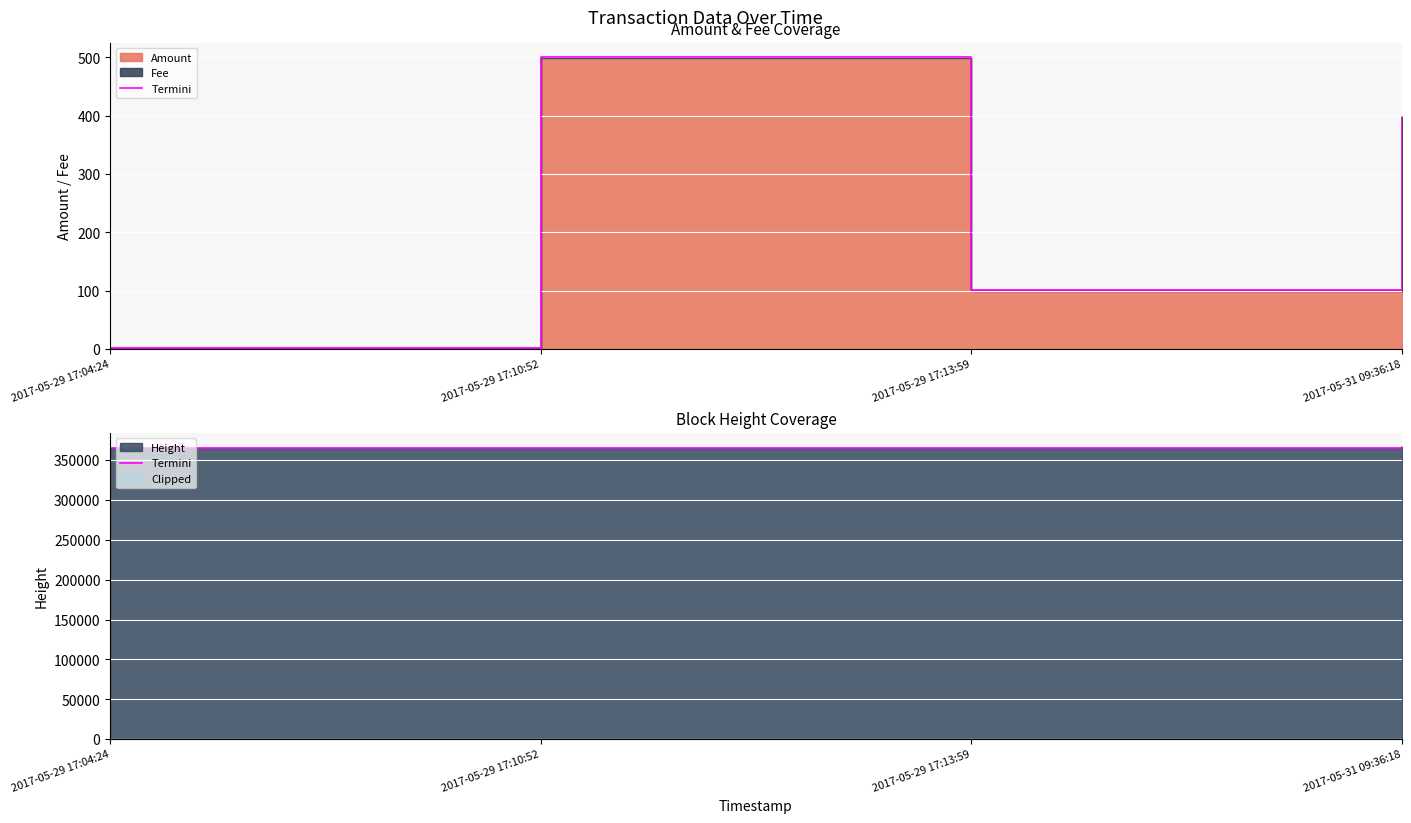

True or false: the data has more than 1 interior local peaks.

False